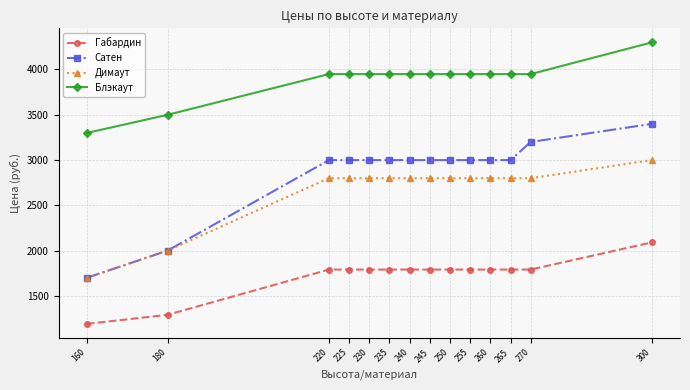

Does the chart display data point markers on the line(s)?

Yes